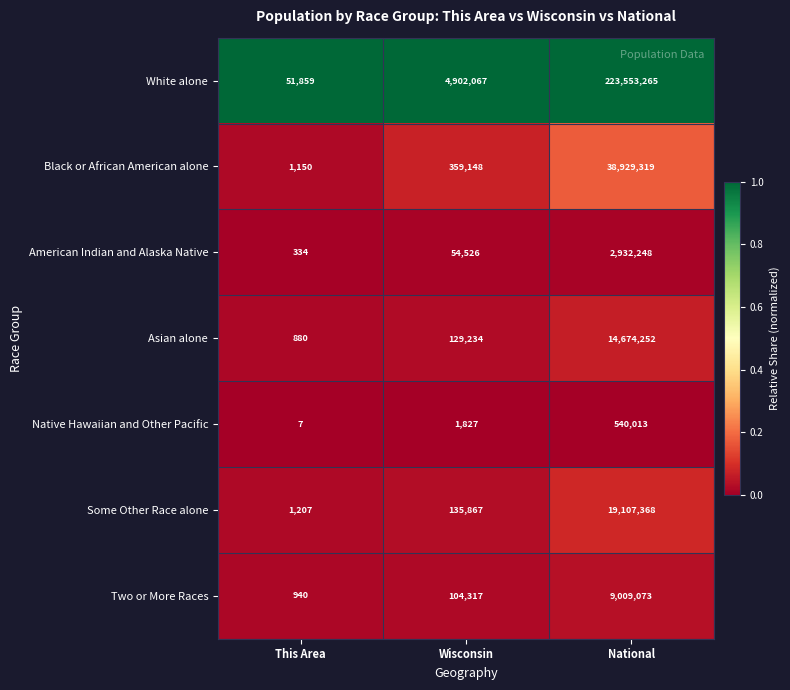

How many distinct data groups are displayed?

7